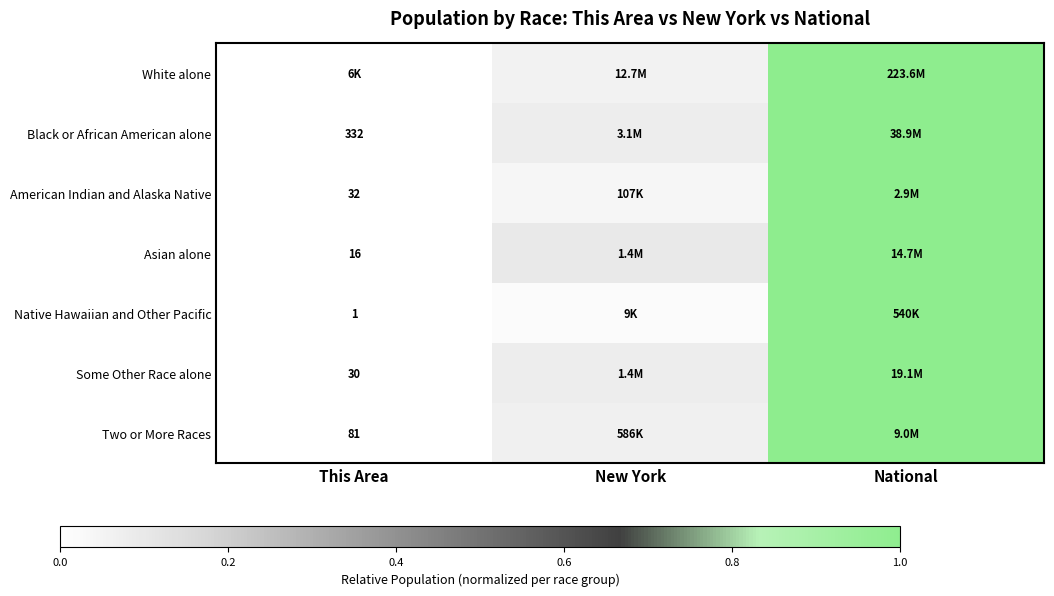

Rank the categories by Black or African American alone value from lowest to highest.

This Area, New York, National